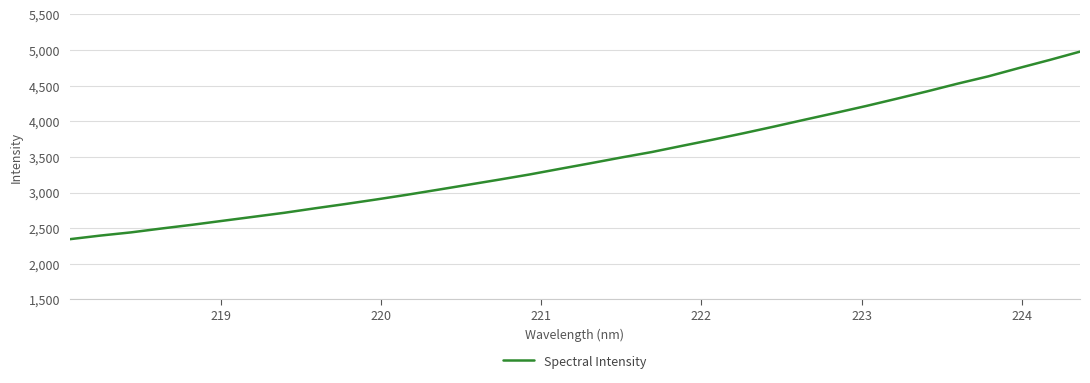

What is the minimum value shown in the chart?

2345.6